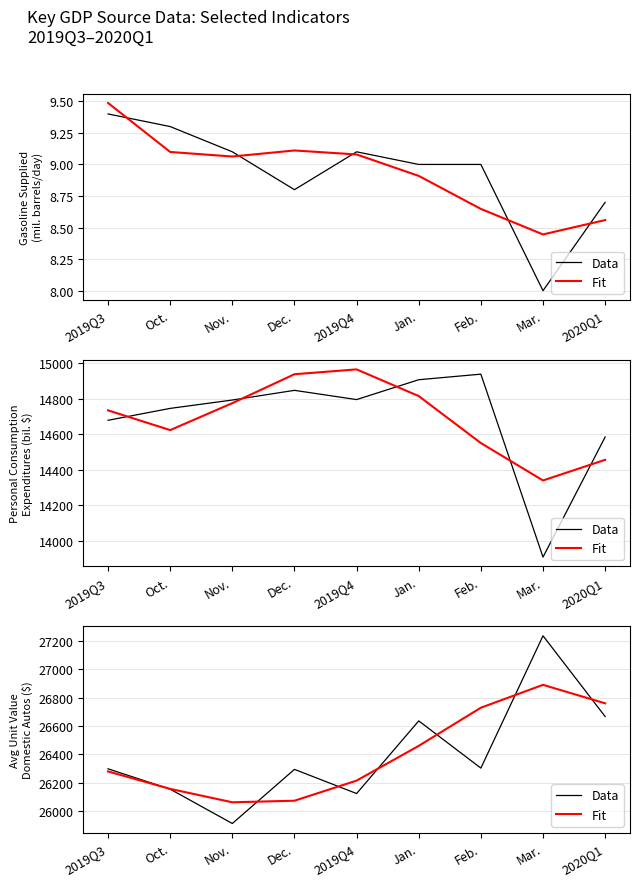

What is the average value of the Fit series?

26402.0